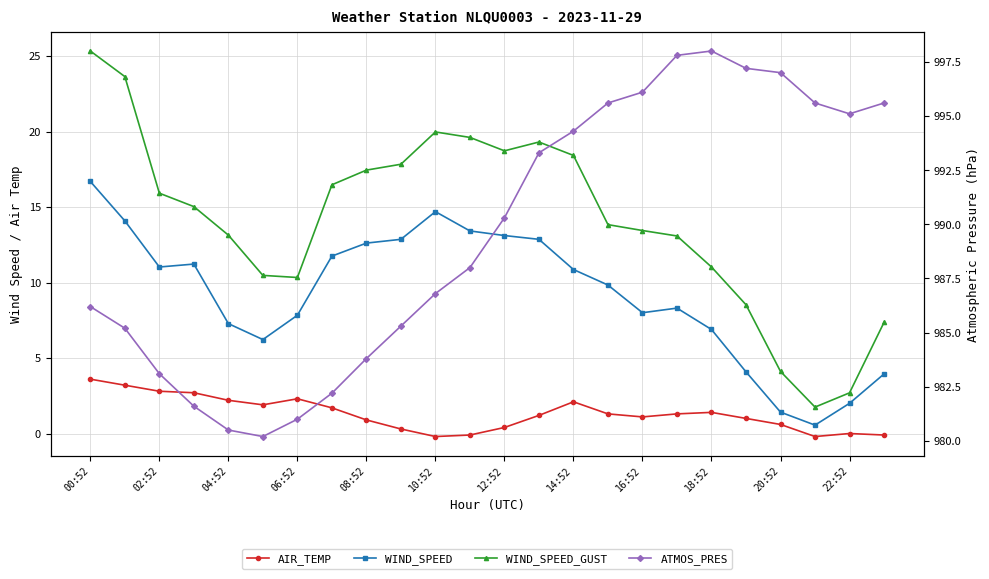

Does the chart have visible grid lines?

Yes